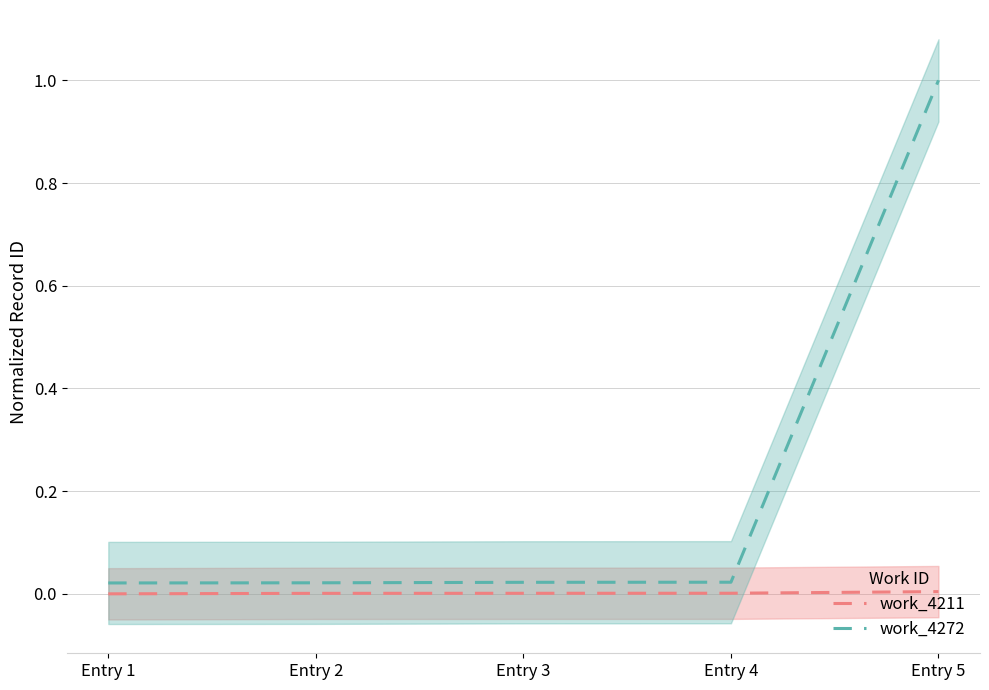

True or false: work_4272 and work_4211 cross at least once.

False